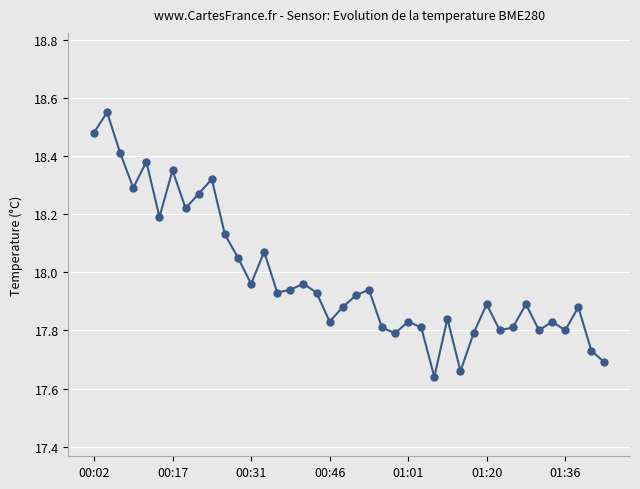

How many points are higher than both their immediate neighbors (excluding endpoints)?

13